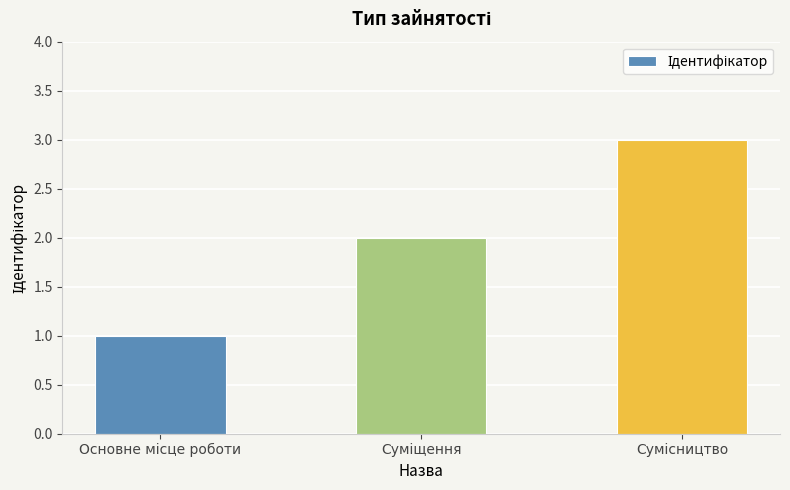

What is the maximum value shown in the chart?

3